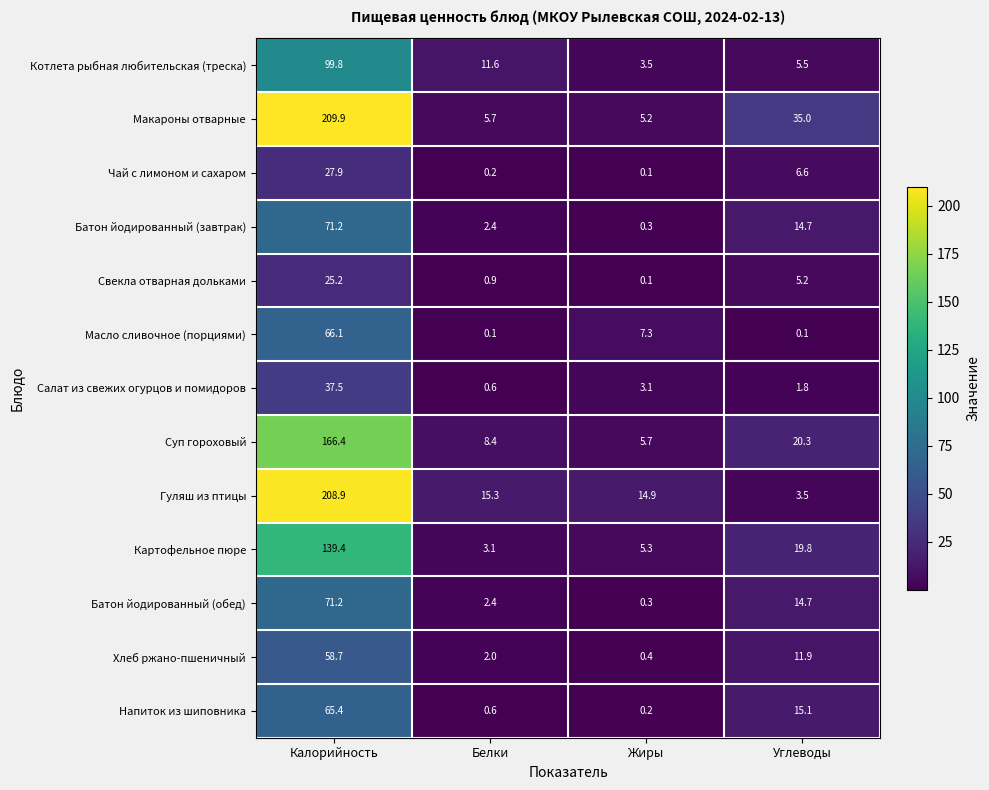

What is the spread (max minus min) of values at Калорийность?

184.7